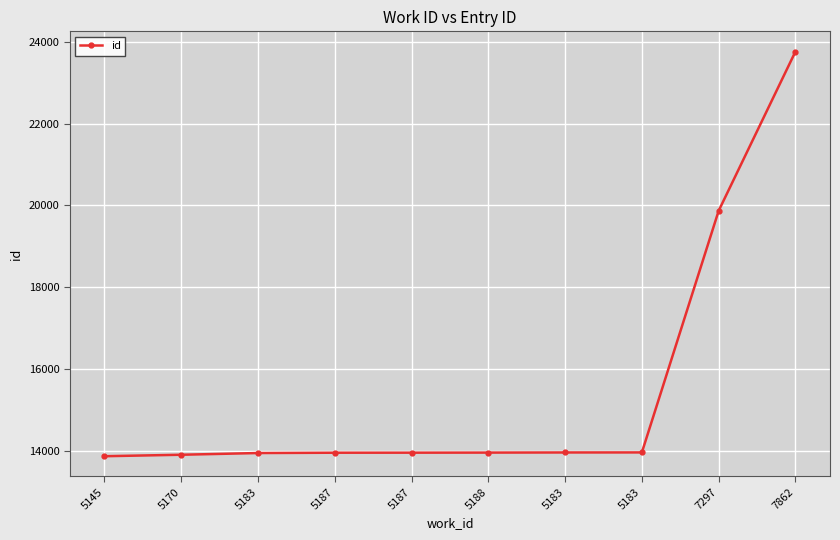

How many lines are shown in the chart?

1